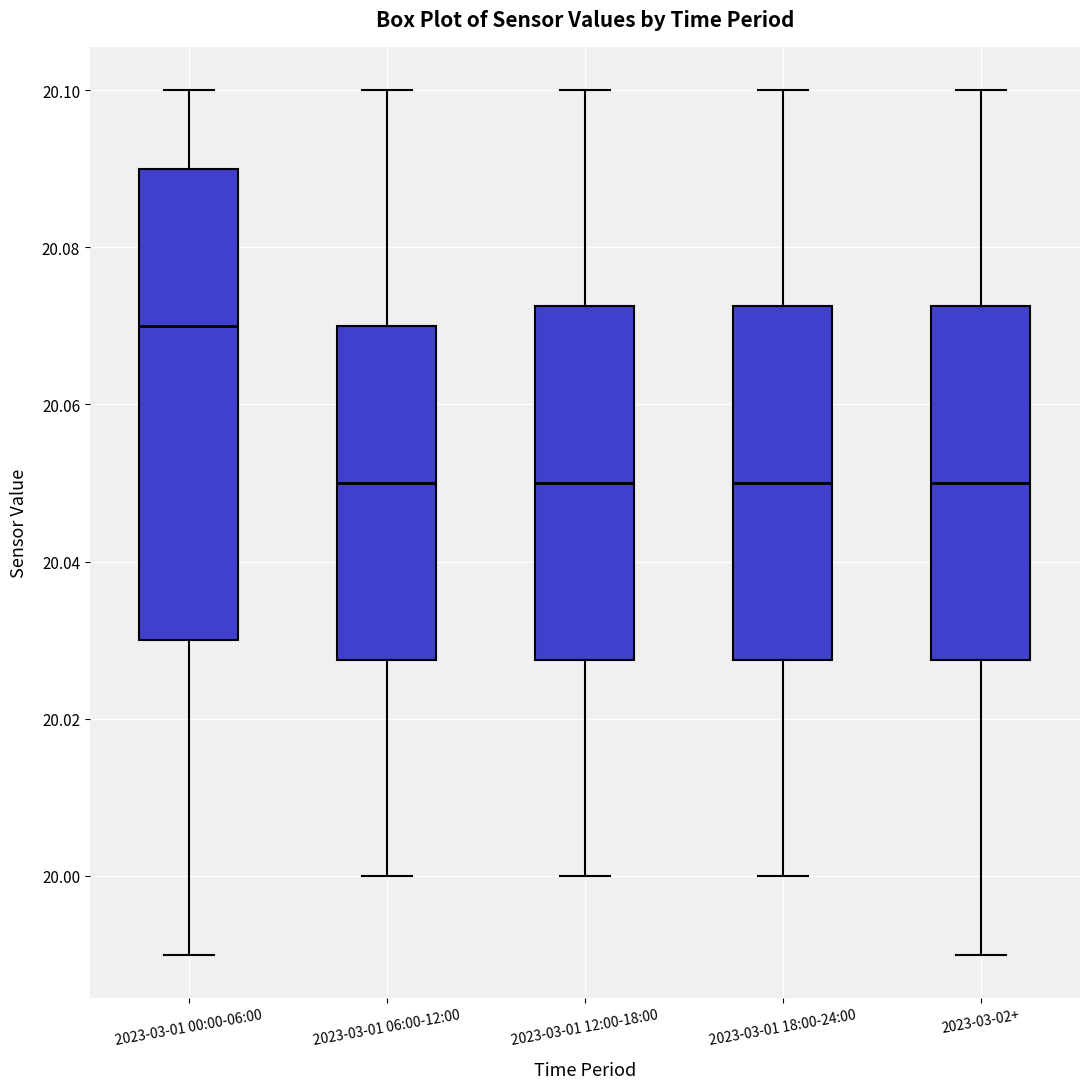

Where is the upper edge of the box for 2023-03-01 18:00-24:00 on the y-axis? The values are not printed on the chart, so give them approximately, as read against the axis.

20.072